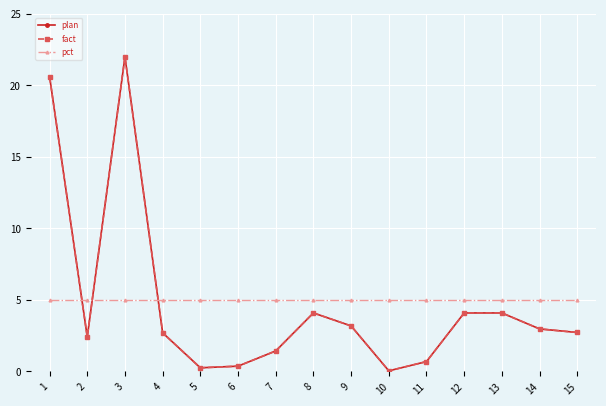

Does the chart have visible grid lines?

Yes